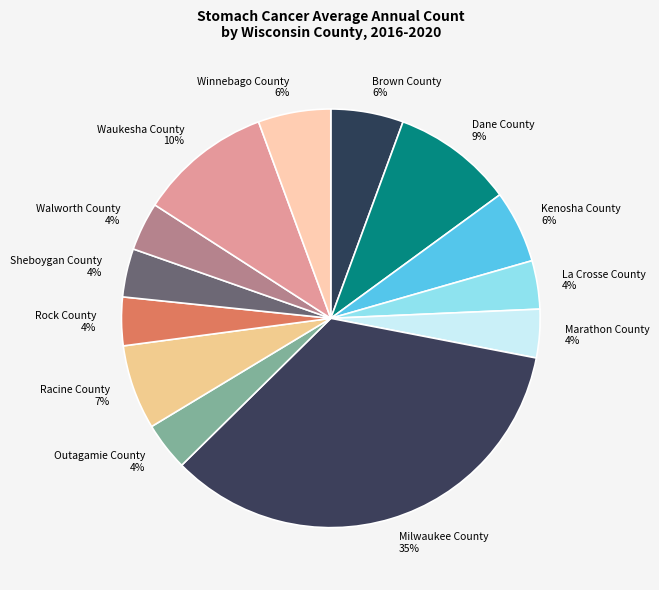

How many segments does this pie chart have?

13